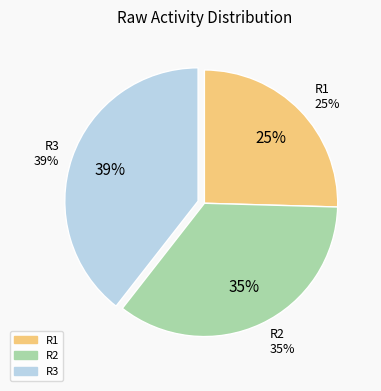

What percentage is NOT represented by R3?

60.6%